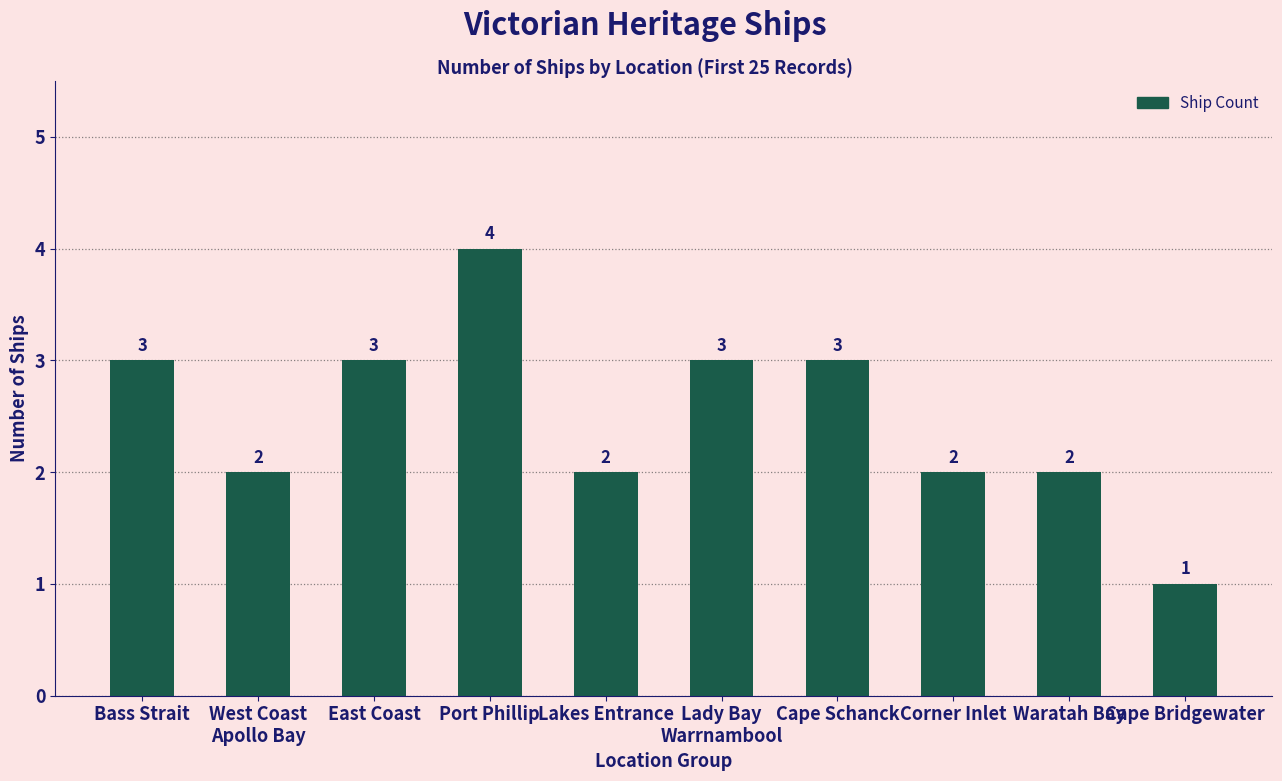

How many series are shown in this chart?

1